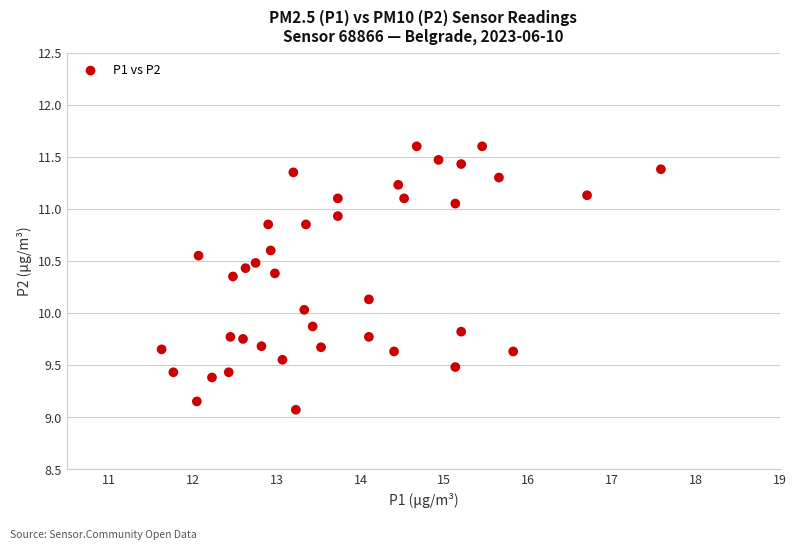

What is the range of X values (max minus min)?

5.9